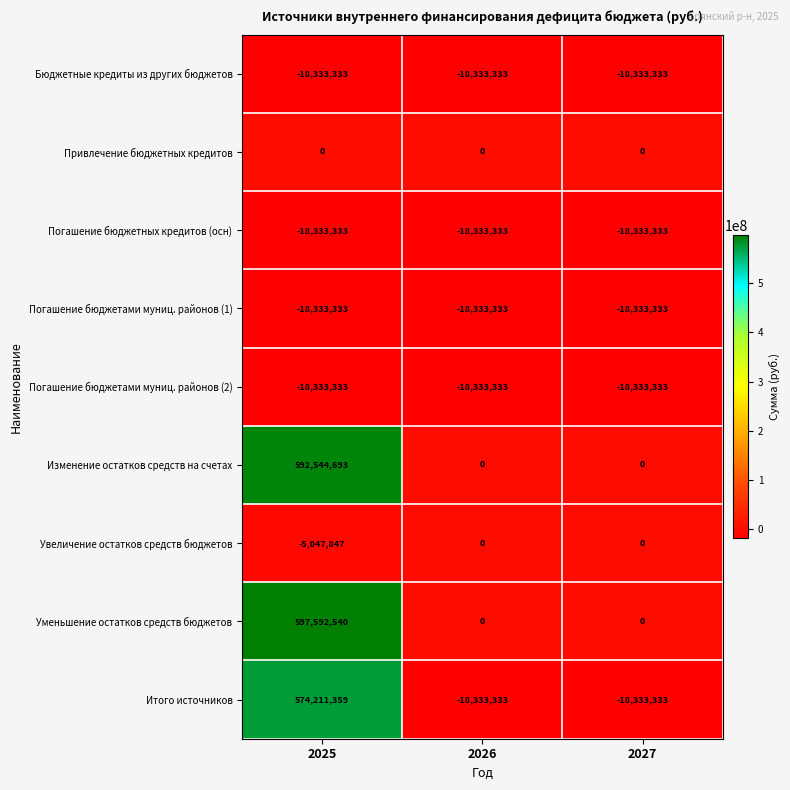

Count the Изменение остатков средств на счетах values in the range 0 to 592544693.

3